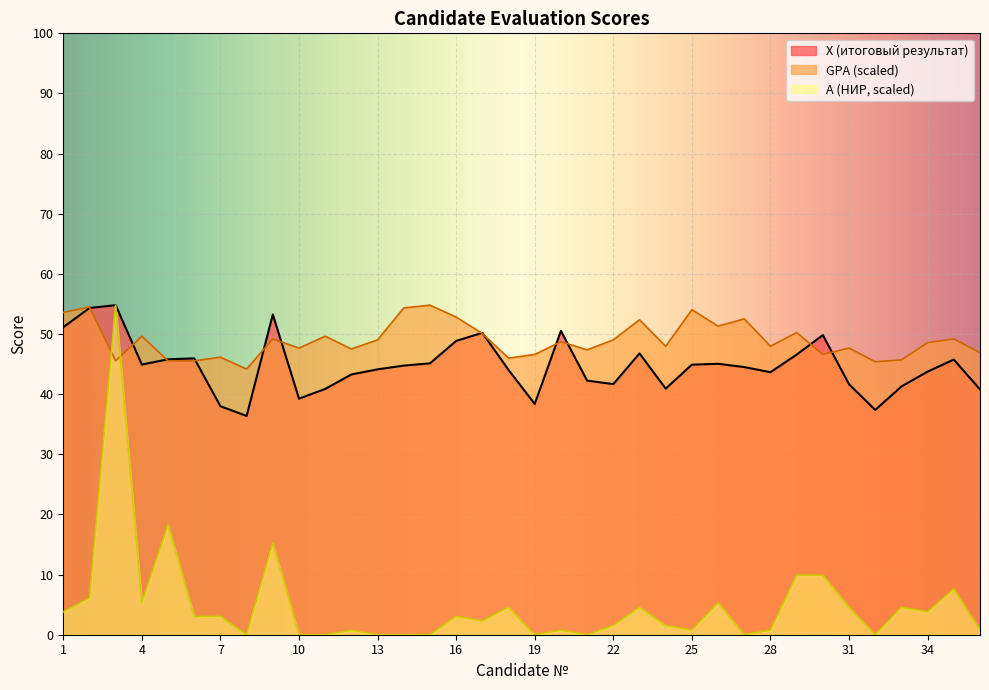

Where is the first local minimum for GPA?

3